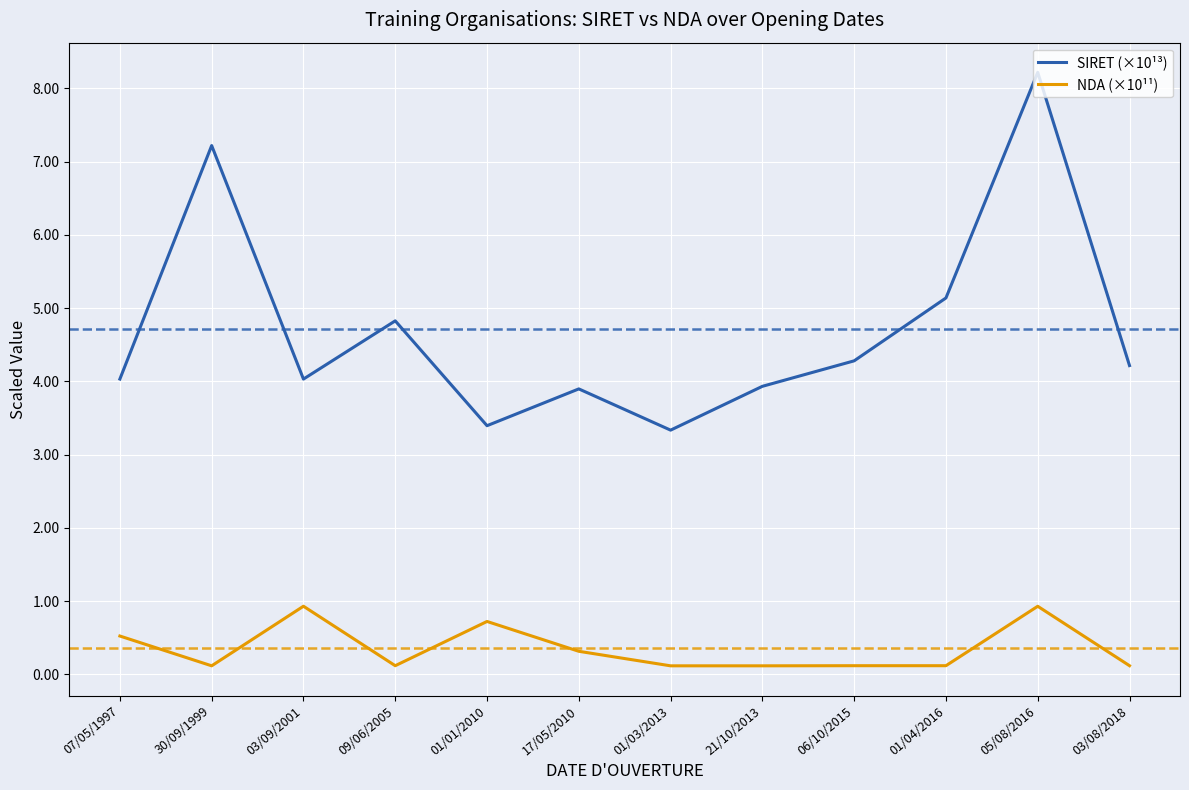

How many lines are shown in the chart?

2